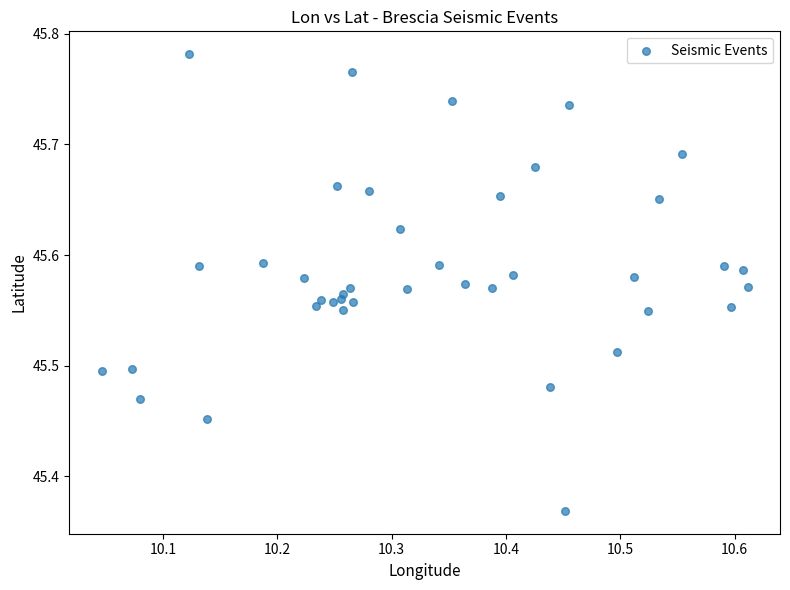

What is the range of X values (max minus min)?

0.6